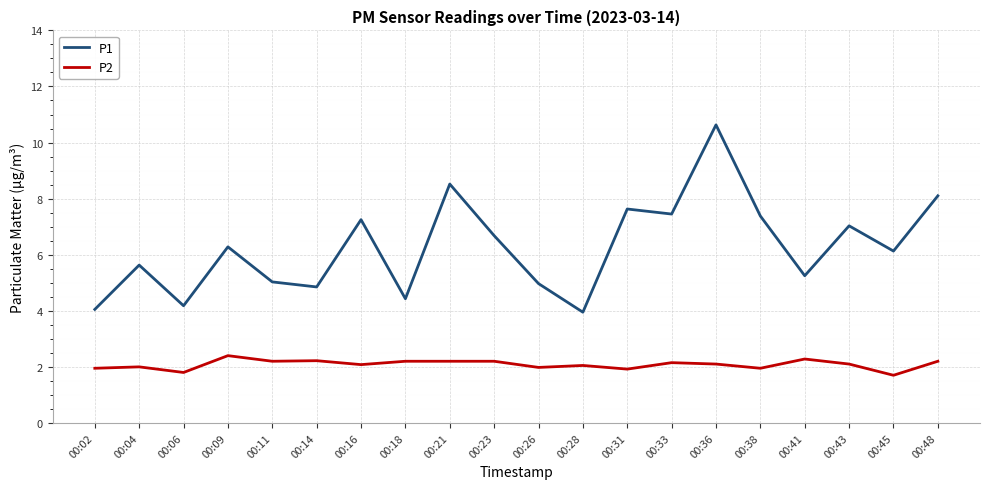

What is the smallest value displayed?

1.7